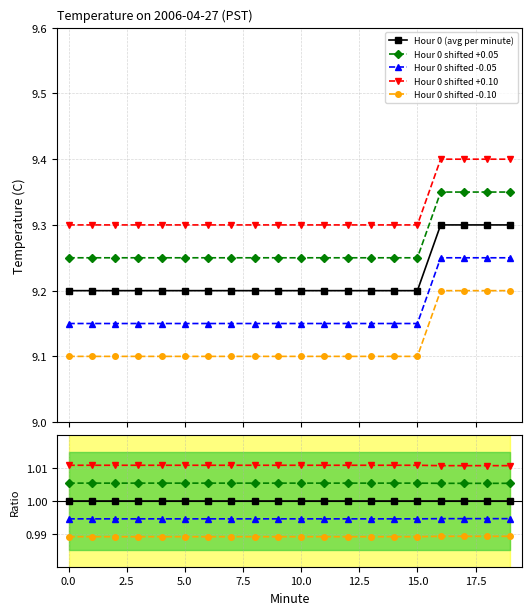

What is the value of the Hour 0 shifted -0.10 point at the 7th from the left?

1.0